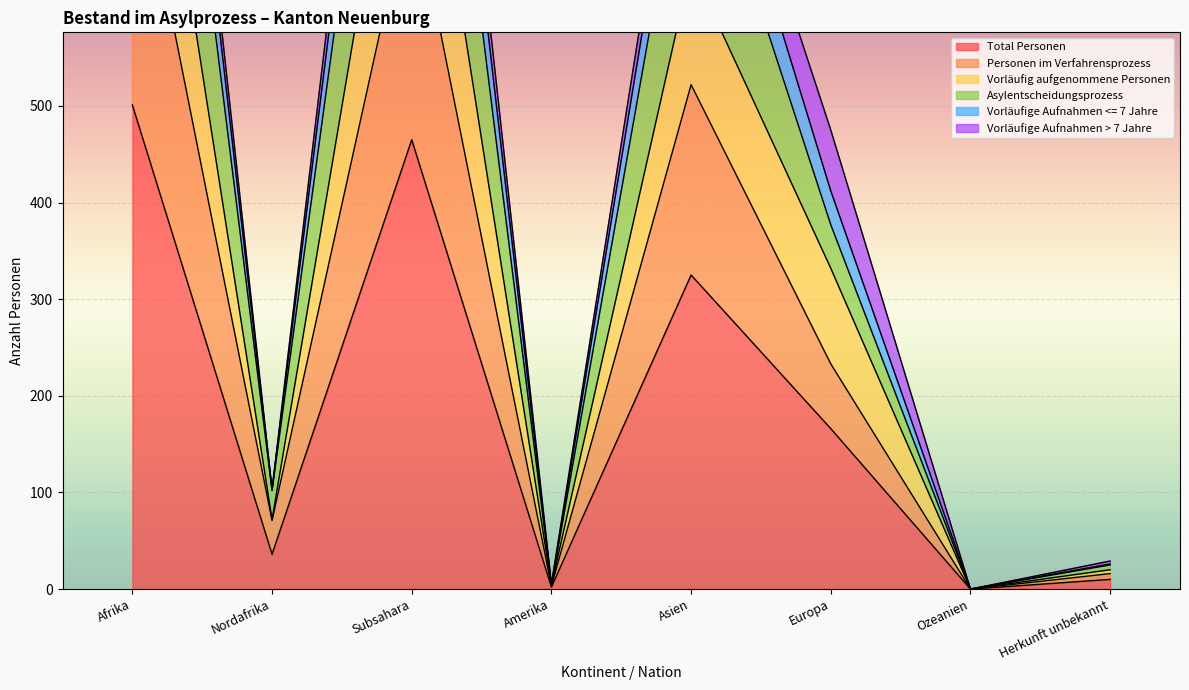

Is the value of Vorläufig aufgenommene Personen at Nordafrika greater than the value of Total Personen at Subsahara?

No